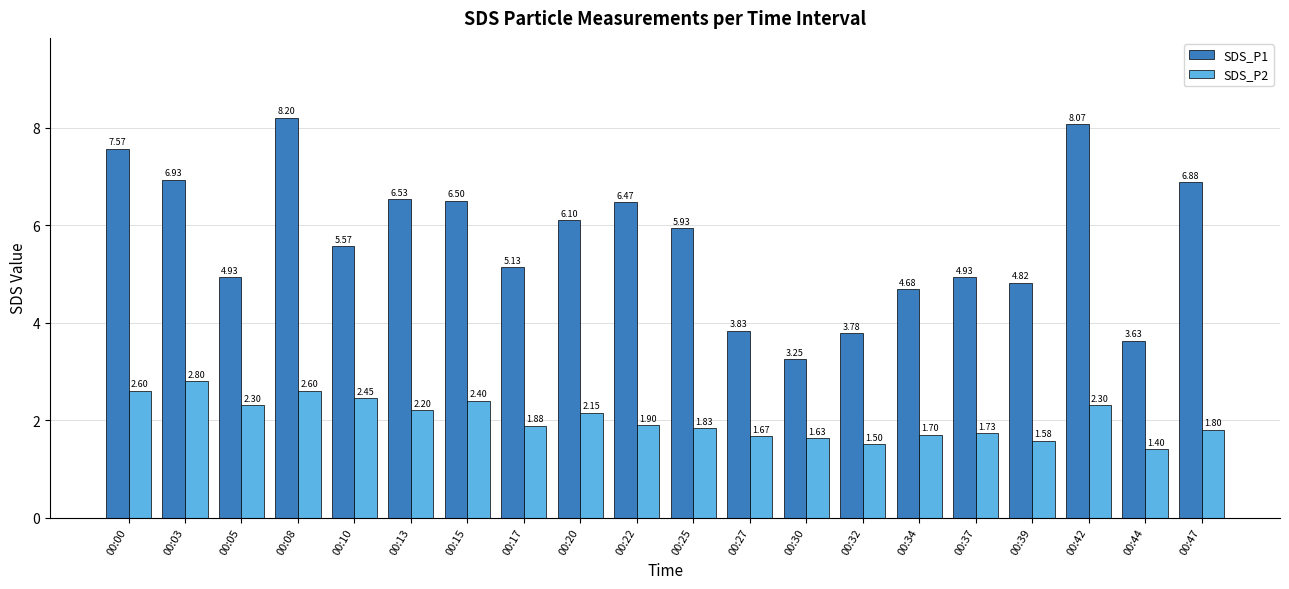

List the series in order of their peak value, lowest first.

SDS_P2, SDS_P1